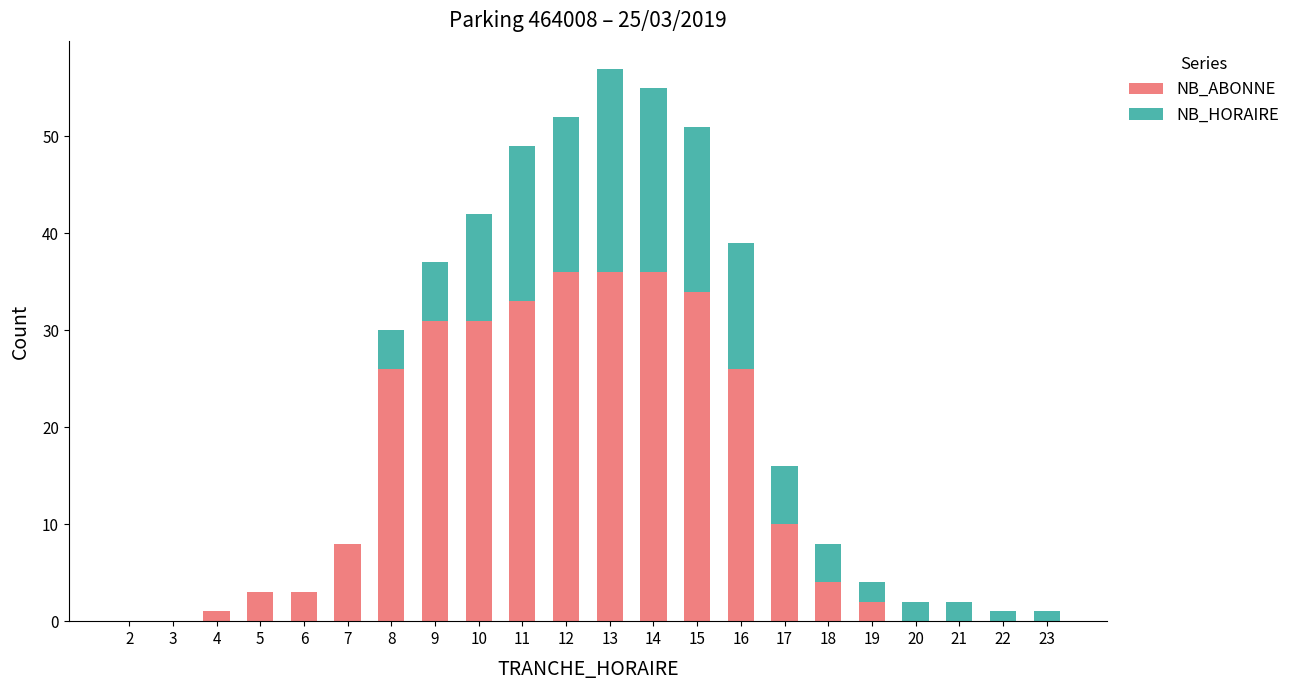

What is the total value across all series at 18?

8